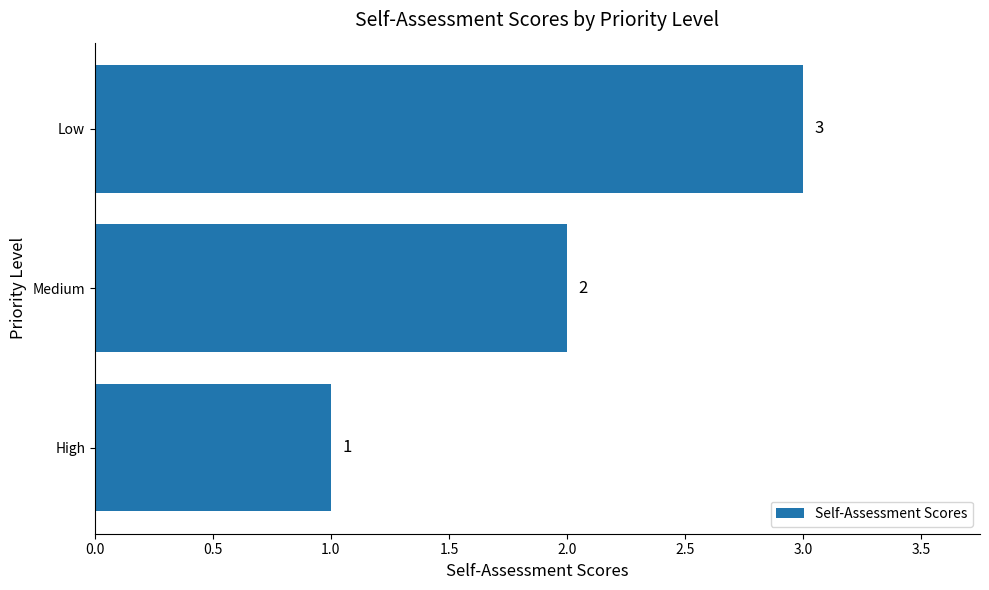

The chart shows a value of 2 at Medium. True or false?

True